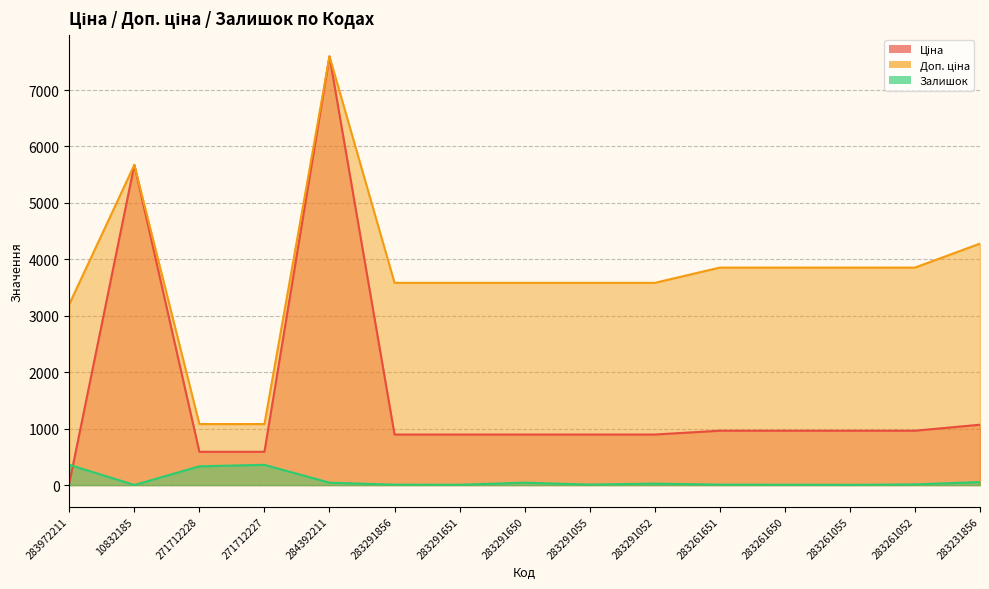

The Ціна series shows 963.5 at 283261052. True or false?

True